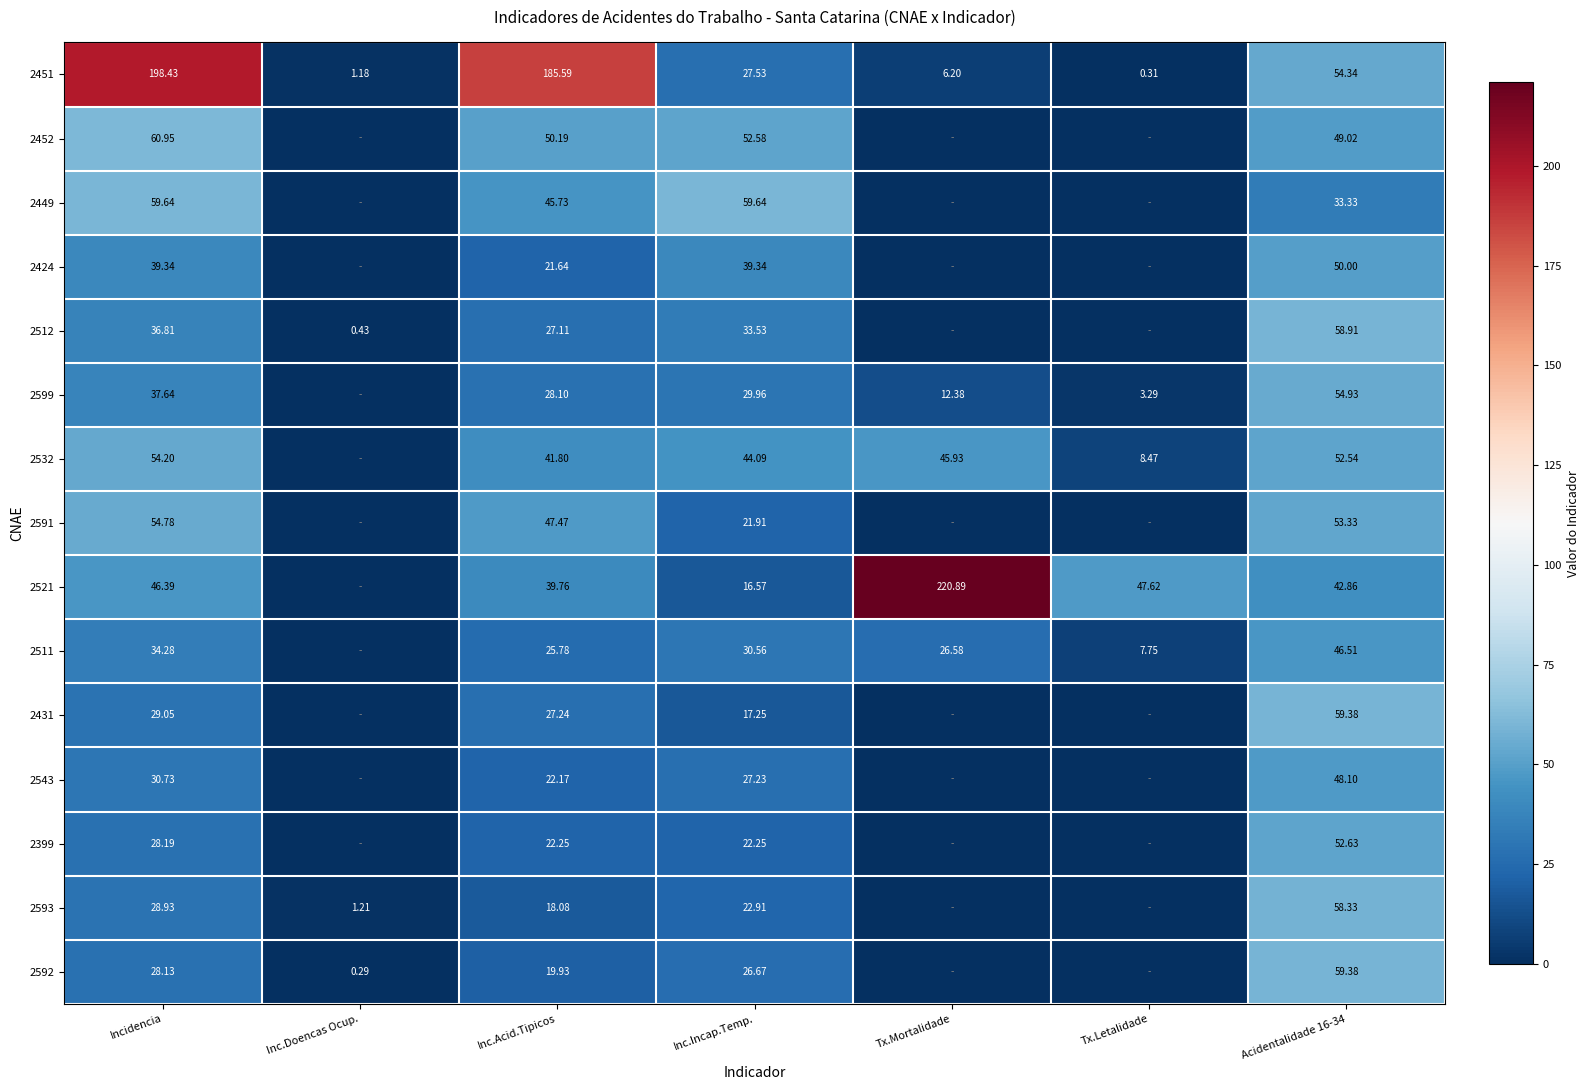

True or false: 2592 has a value of 47.5 at Incidencia.

False